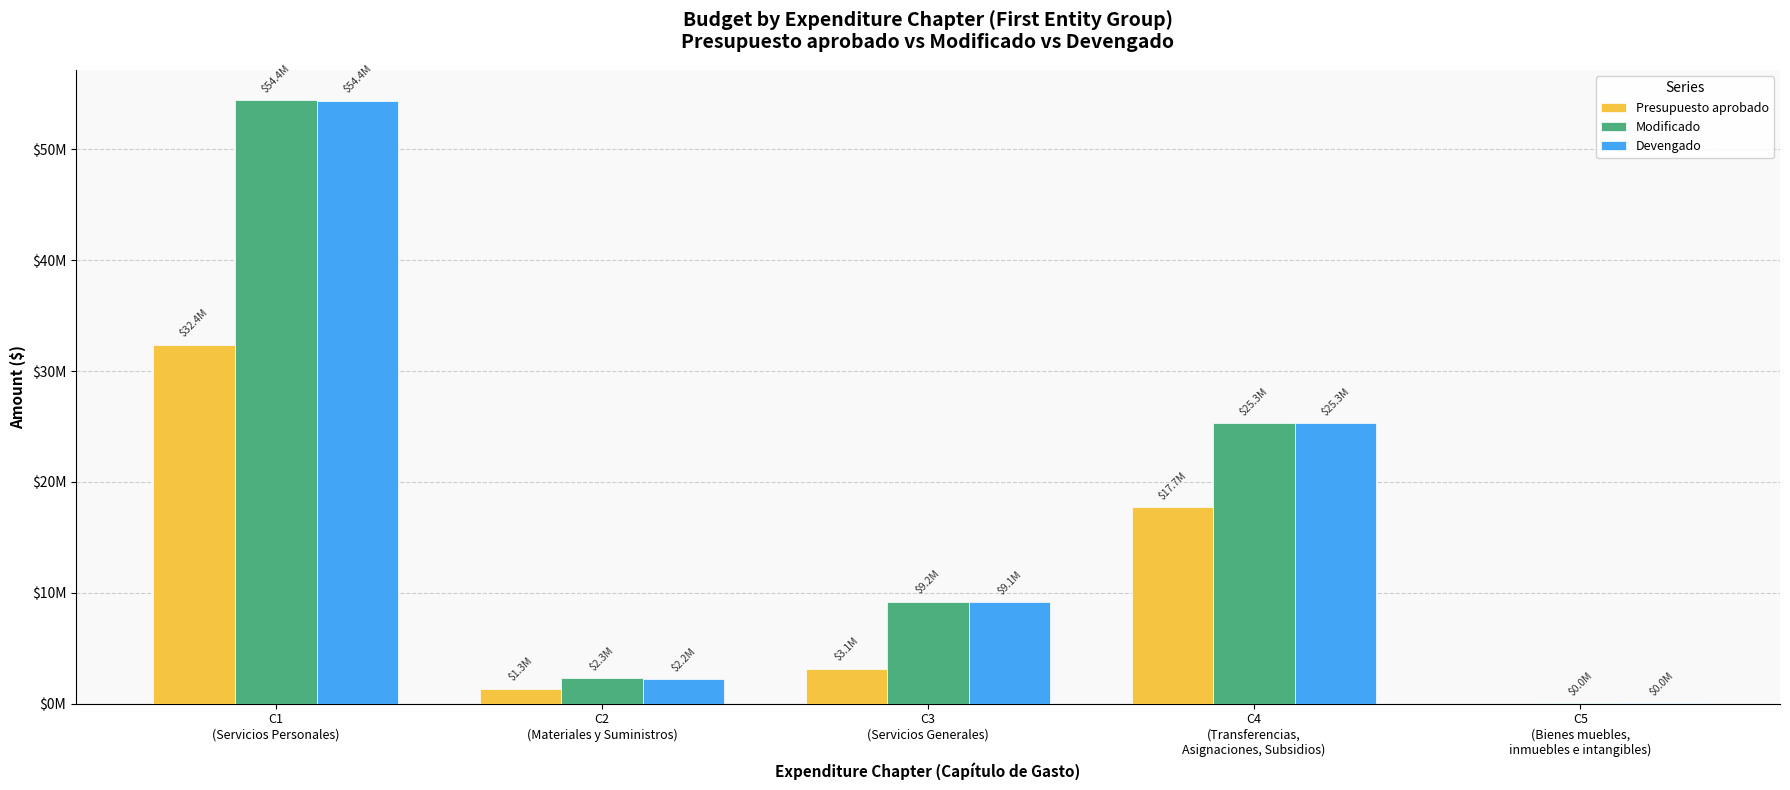

How many series are shown in this chart?

3